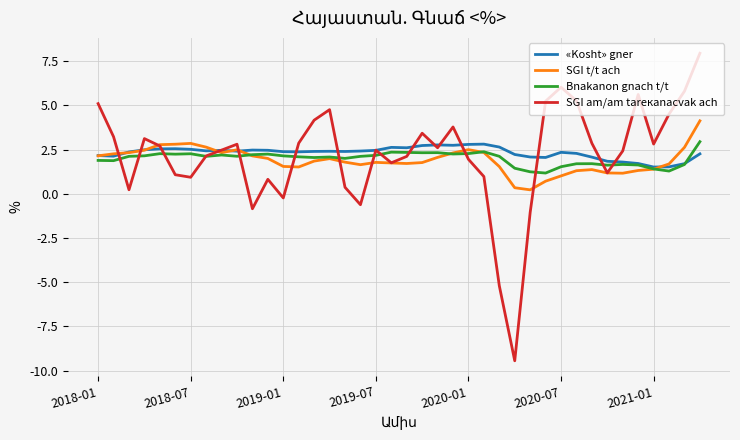

What is the highest value of the Bnakanon gnach t/t series?

3.0